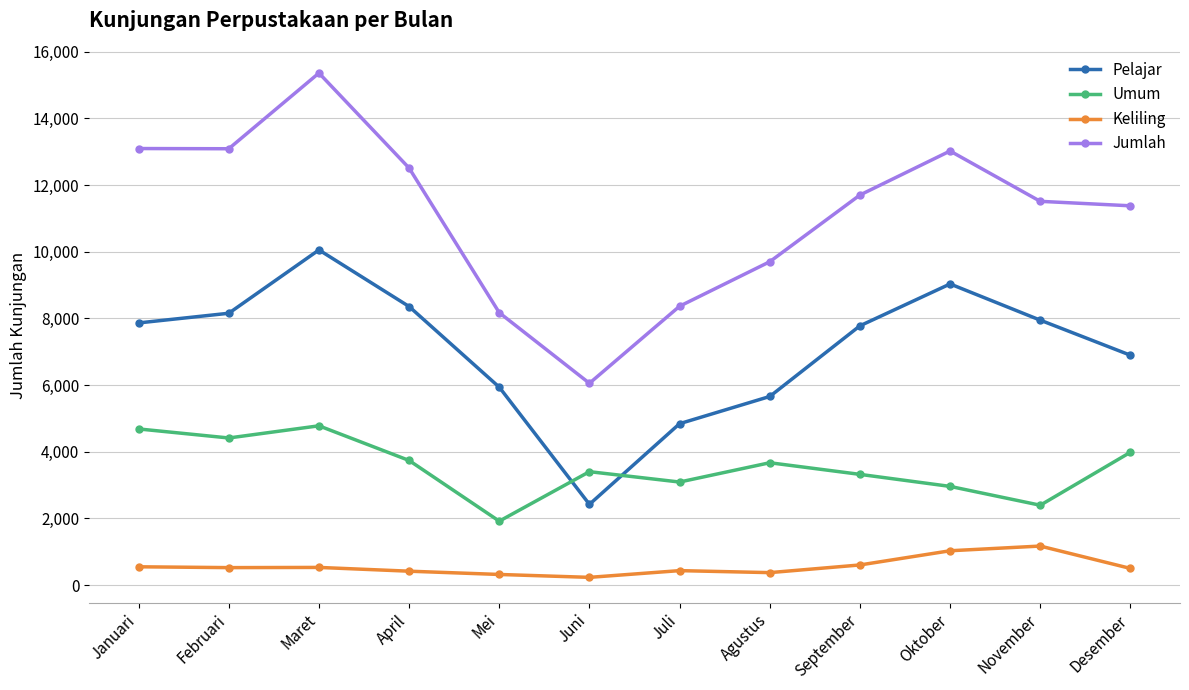

What is the label of the 2nd point from the right?

November